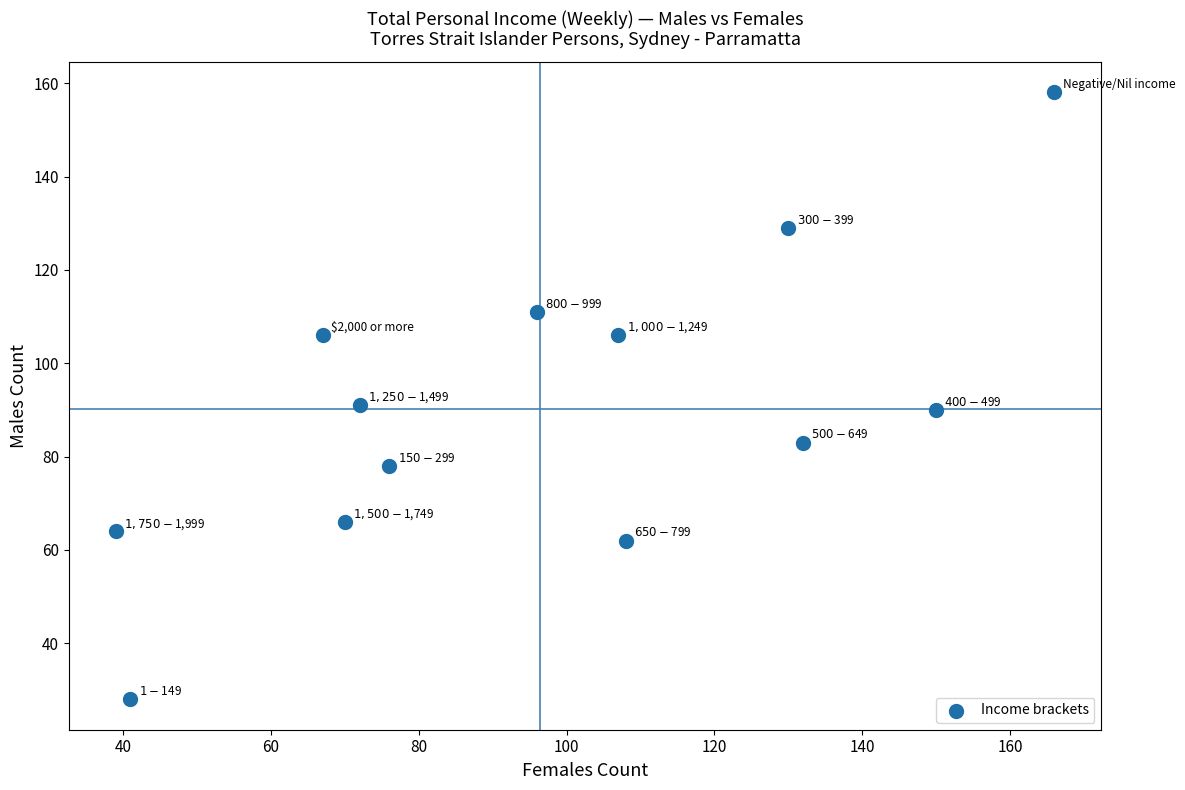

What is the range of X values (max minus min)?

127